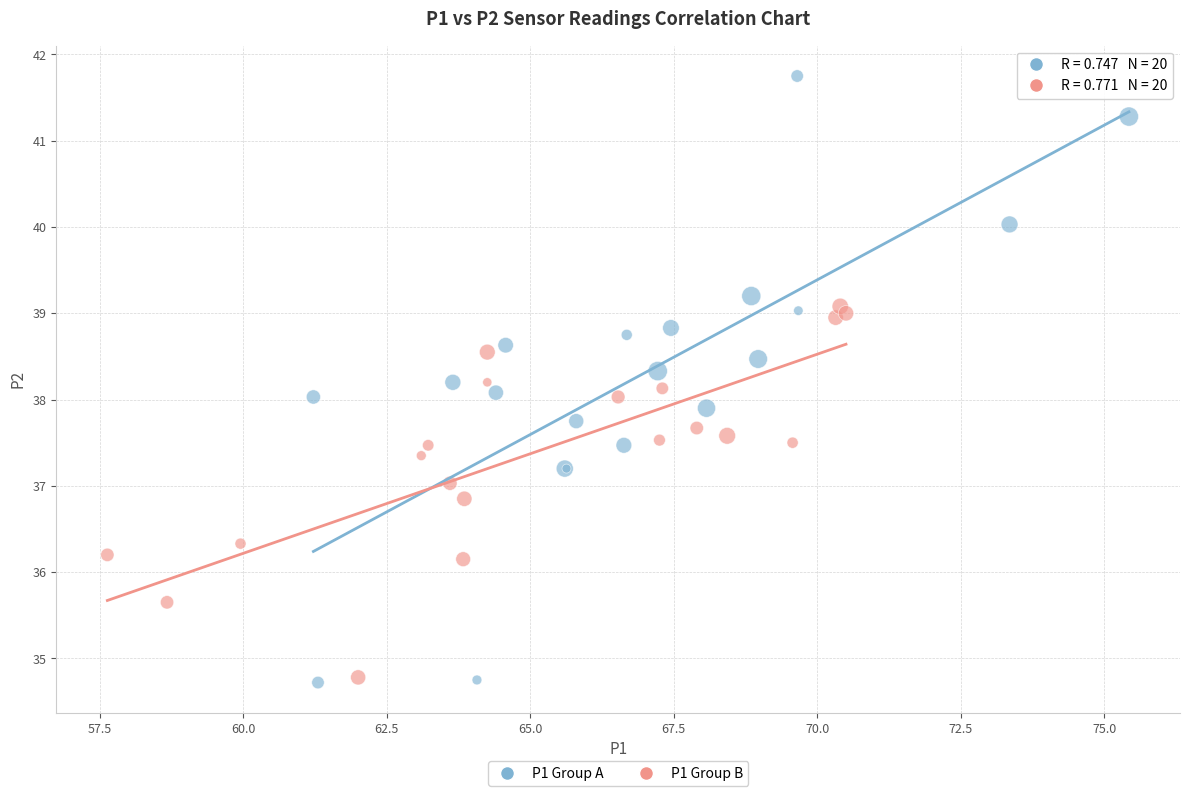

Which series contains the highest Y value?

P1 Group A